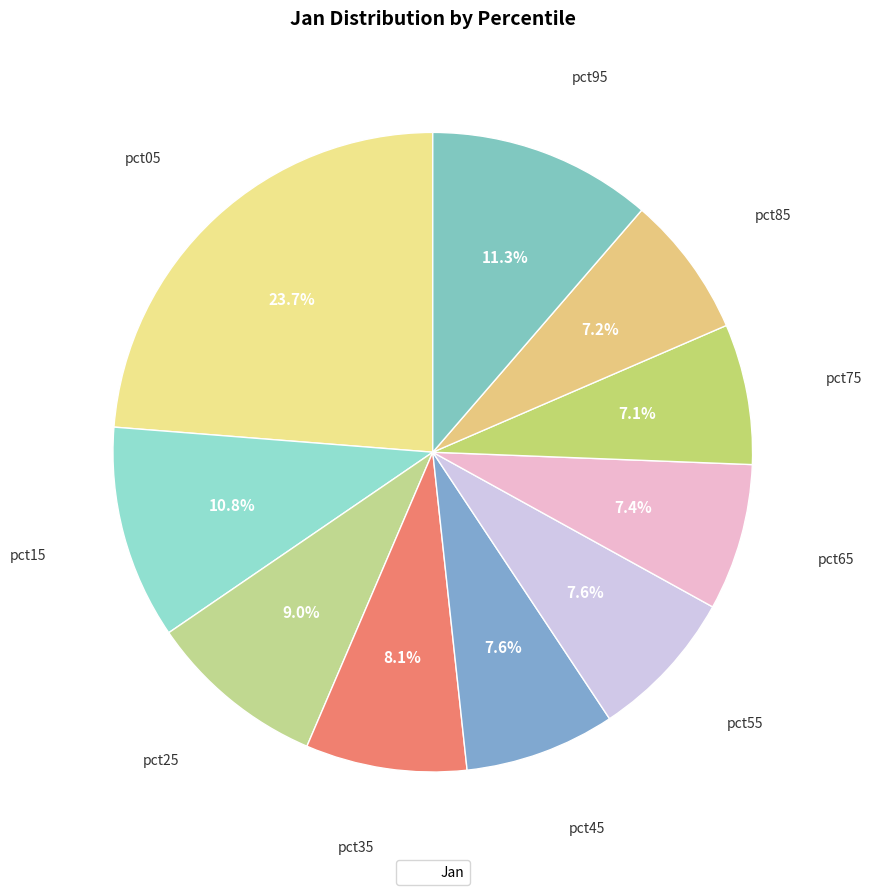

How many segments does this pie chart have?

10